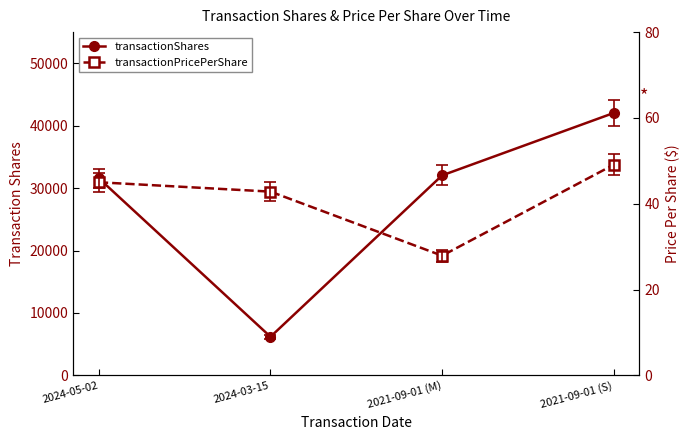

Which has a higher value, 2024-03-15 or 2021-09-01 (S)?

2021-09-01 (S)